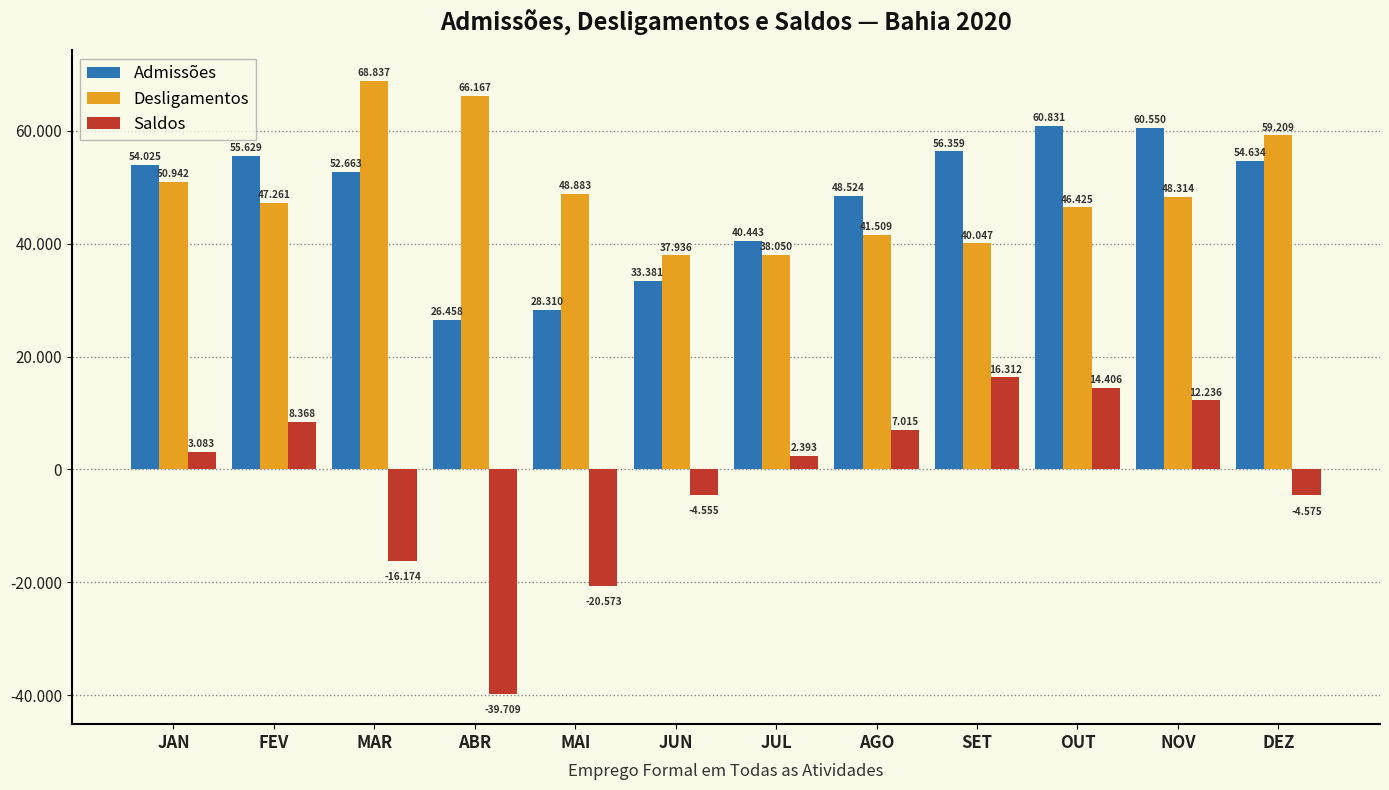

List the labels in order of Admissões value, largest first.

OUT, NOV, SET, FEV, DEZ, JAN, MAR, AGO, JUL, JUN, MAI, ABR